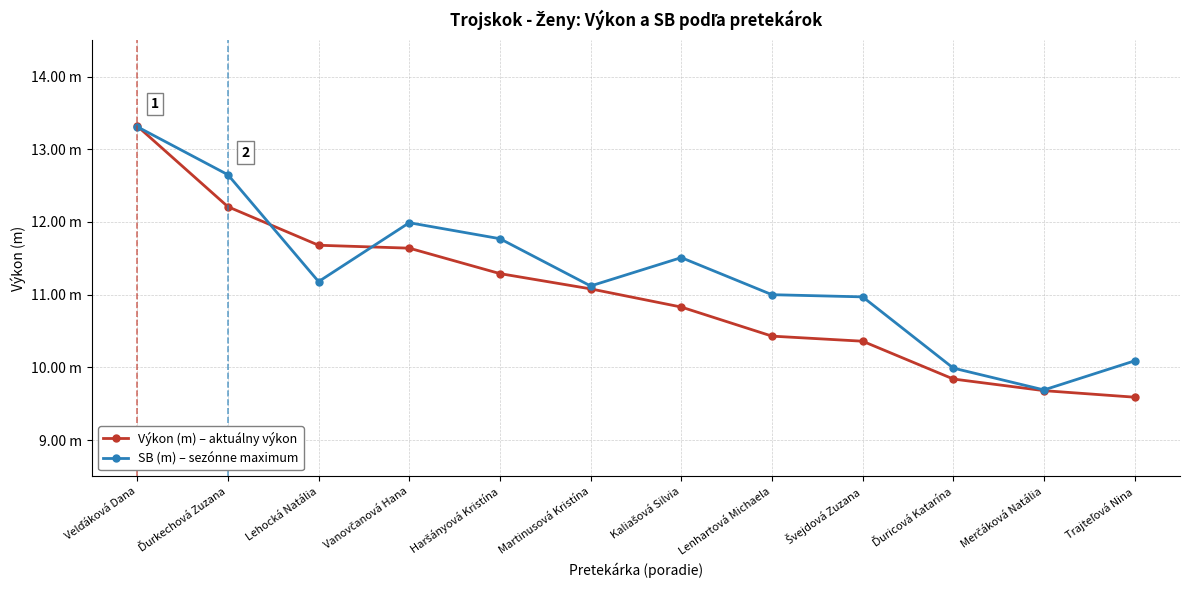

How many times do Výkon (m) – aktuálny výkon and SB (m) – sezónne maximum cross each other?

3